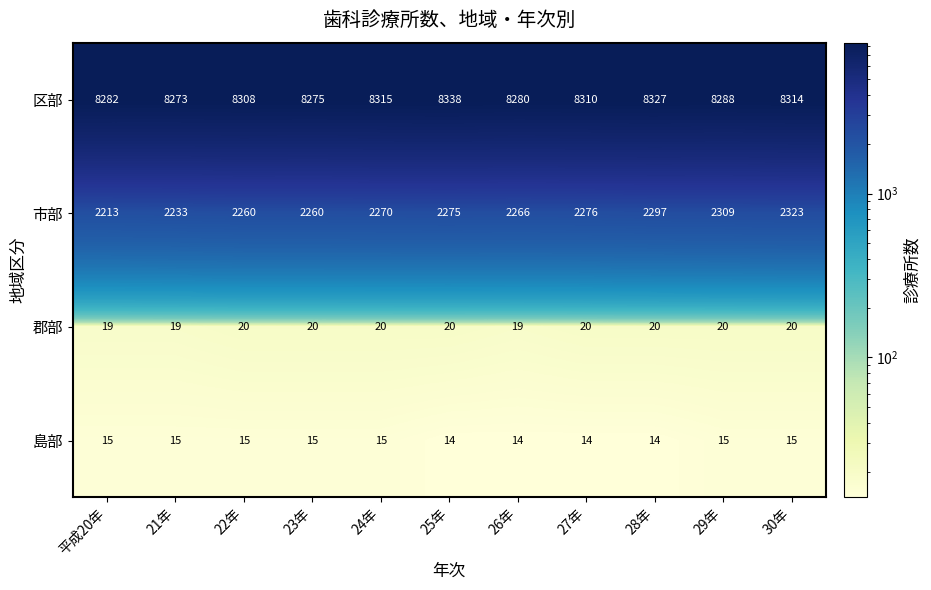

What is the average value of the 区部 series?

8301